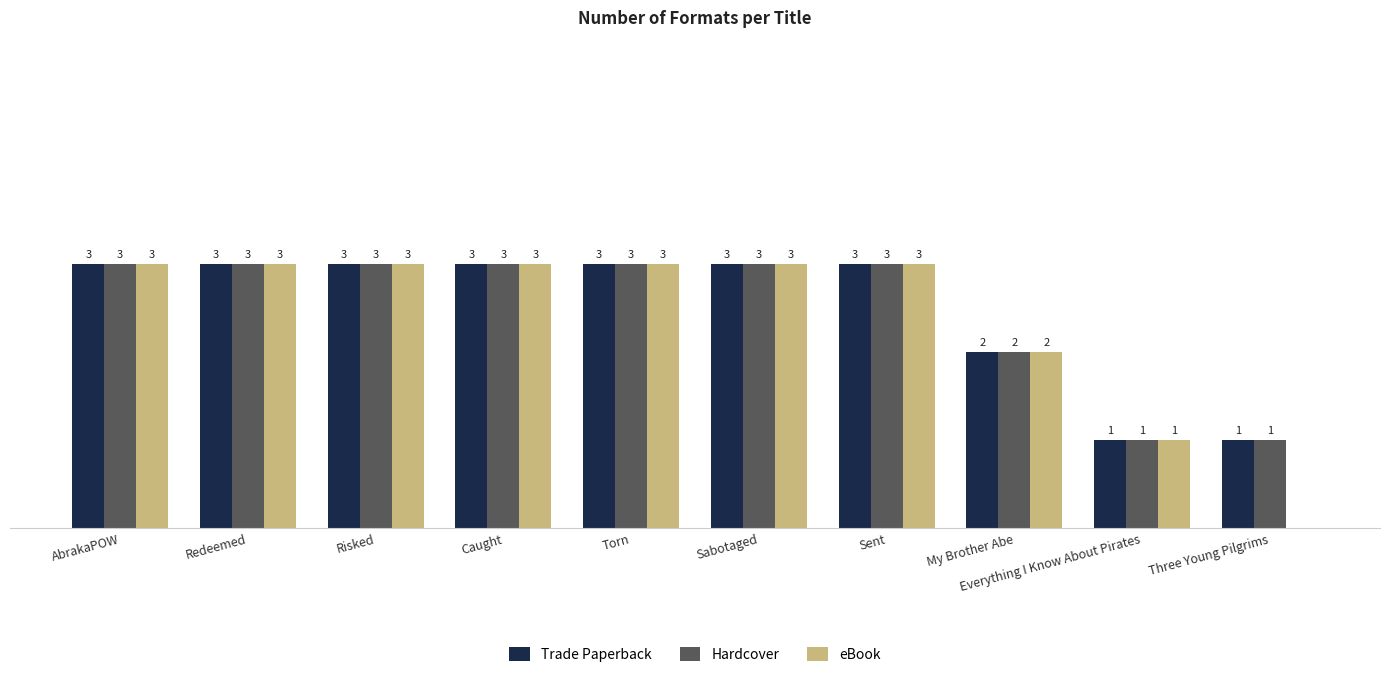

Where is Trade Paperback nearest to the value 2?

My Brother Abe